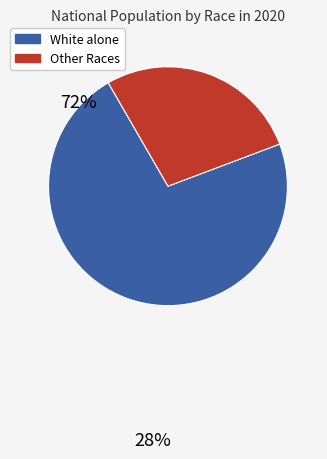

Combined, do Other Races and White alone account for over 50%?

Yes